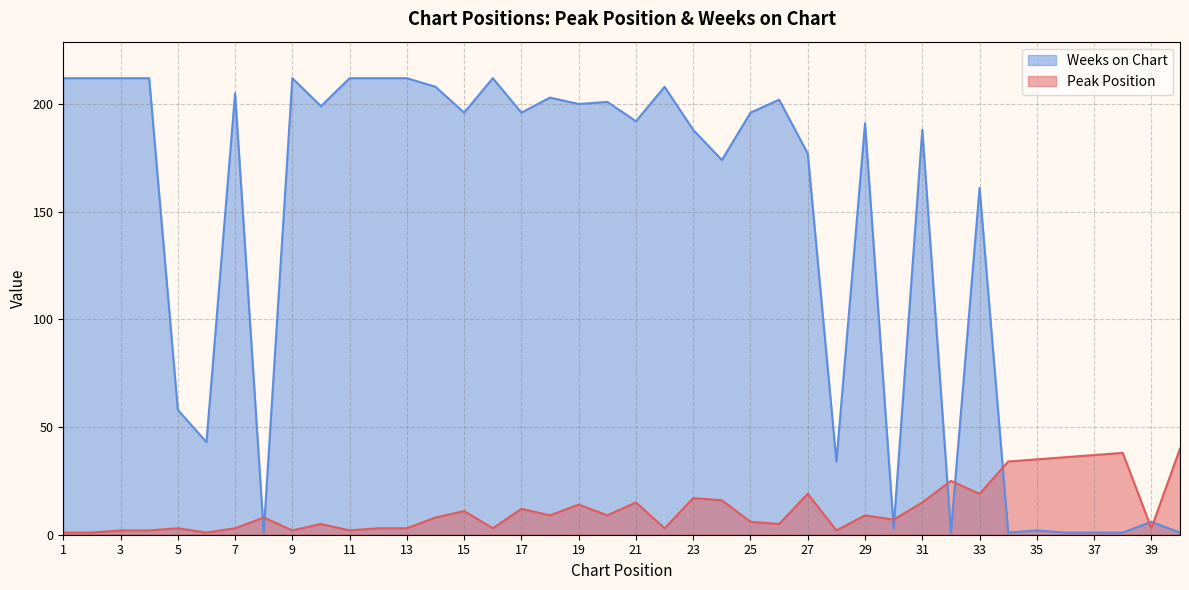

At which category is the sum across all series the highest?

14